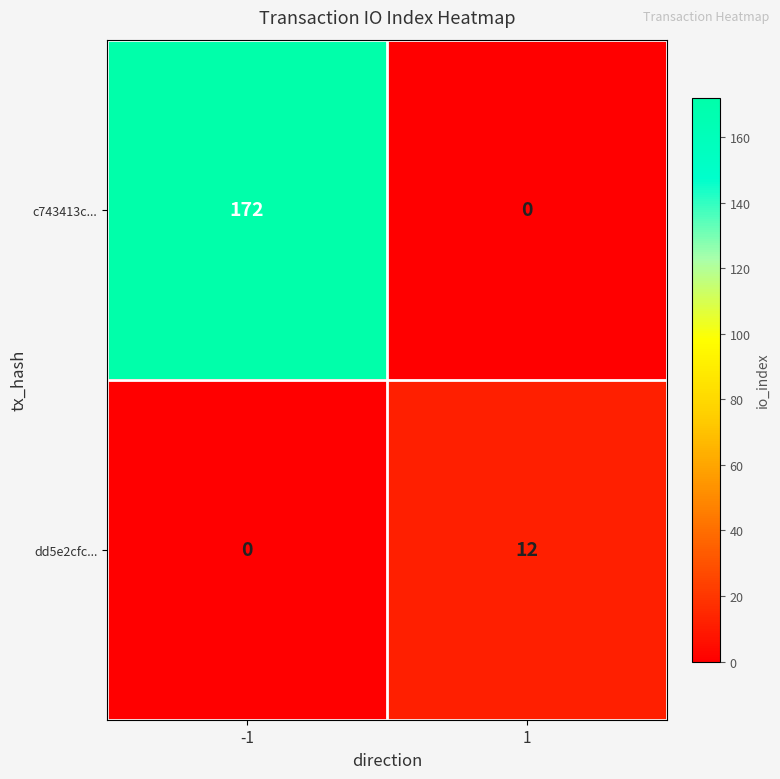

How many distinct data groups are displayed?

2